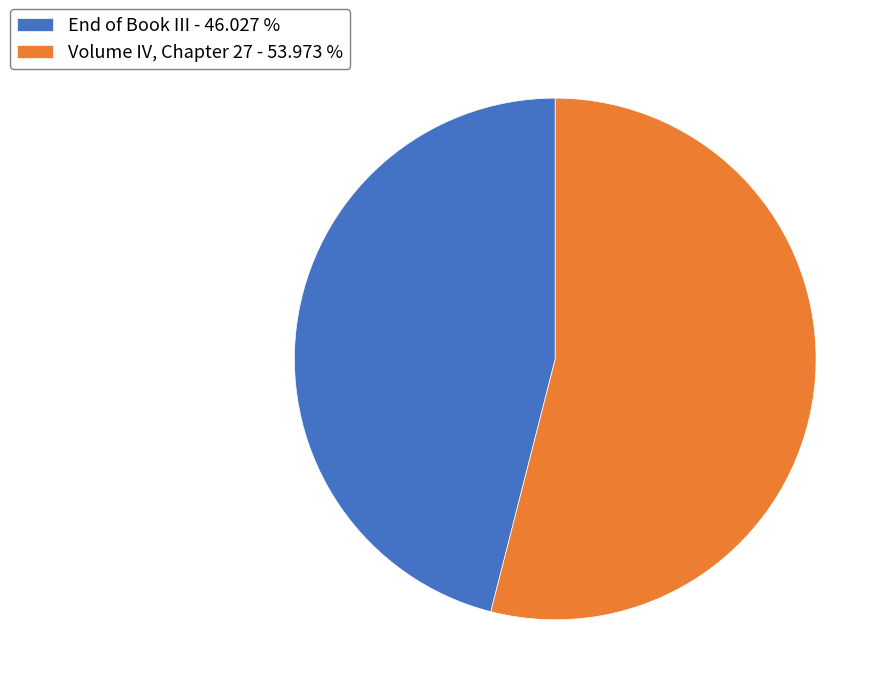

True or false: End of Book III accounts for 46% of the total.

True